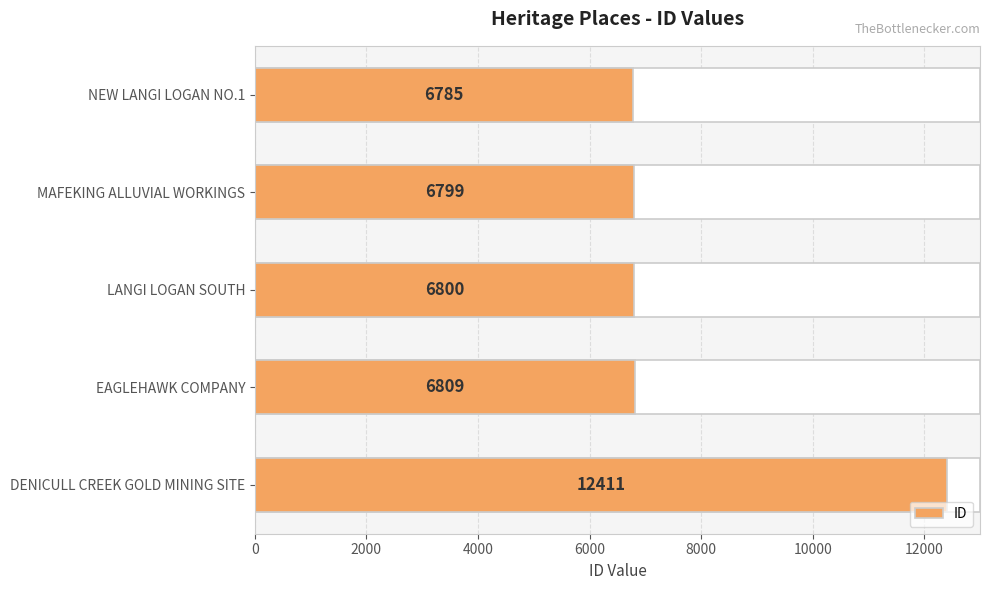

Read the value at MAFEKING ALLUVIAL WORKINGS, to the nearest 50.

6800